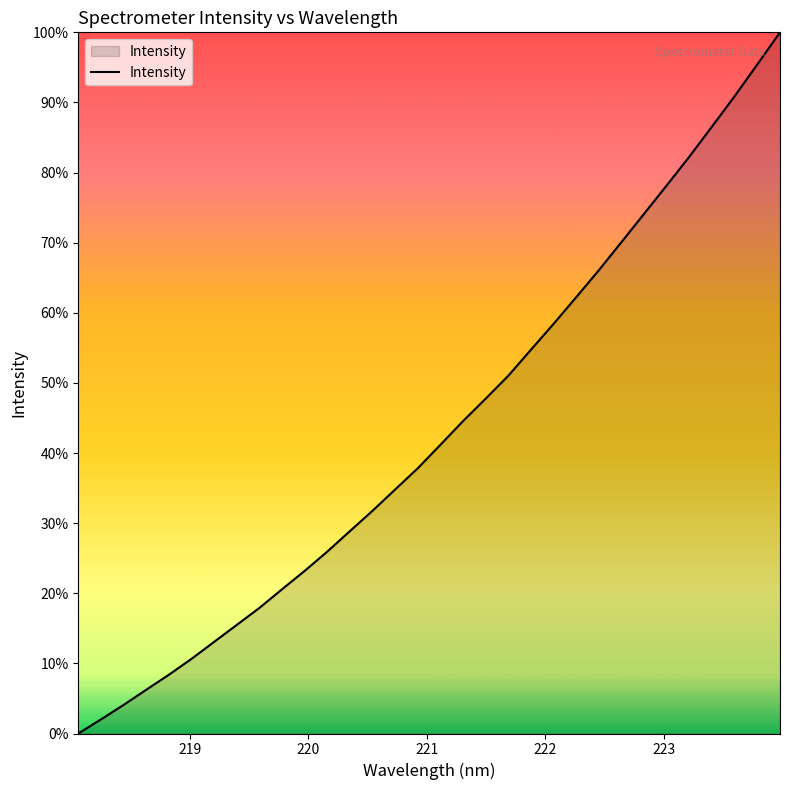

Reading right to left, what are all the values shown in this chart?

100.0	95.4	90.9	86.6	82.3	78.2	74.2	70.1	66.1	62.3	58.5	54.8	51.1	47.8	44.6	41.2	37.9	34.8	31.8	28.9	26.0	23.2	20.6	17.9	15.5	13.1	10.7	8.4	6.2	4.1	2.0	0.0